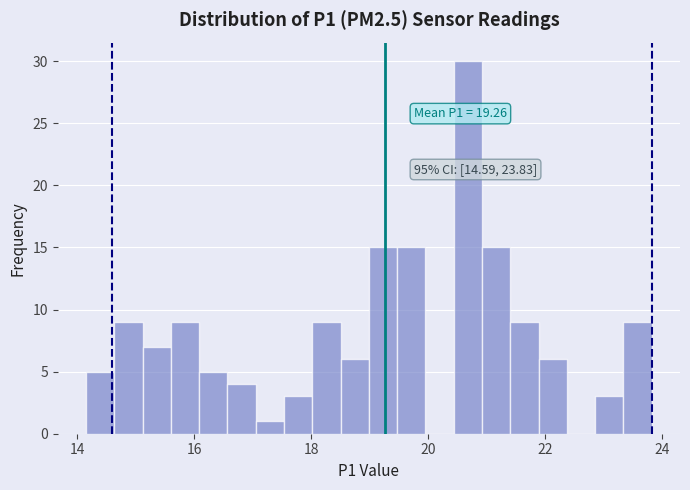

Read against the x-axis, roughly where is the centre of the tallest bar?

20.6